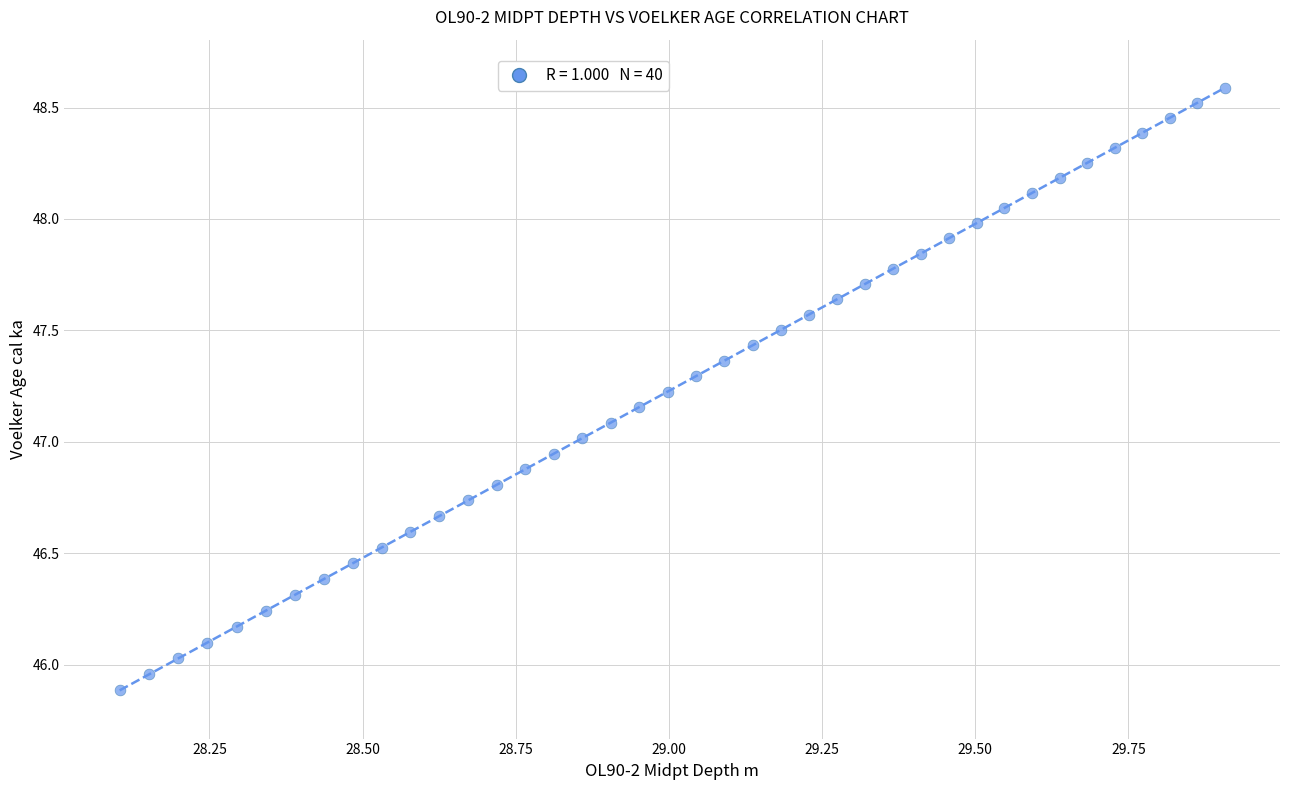

What is the range of Y values (max minus min)?

2.7